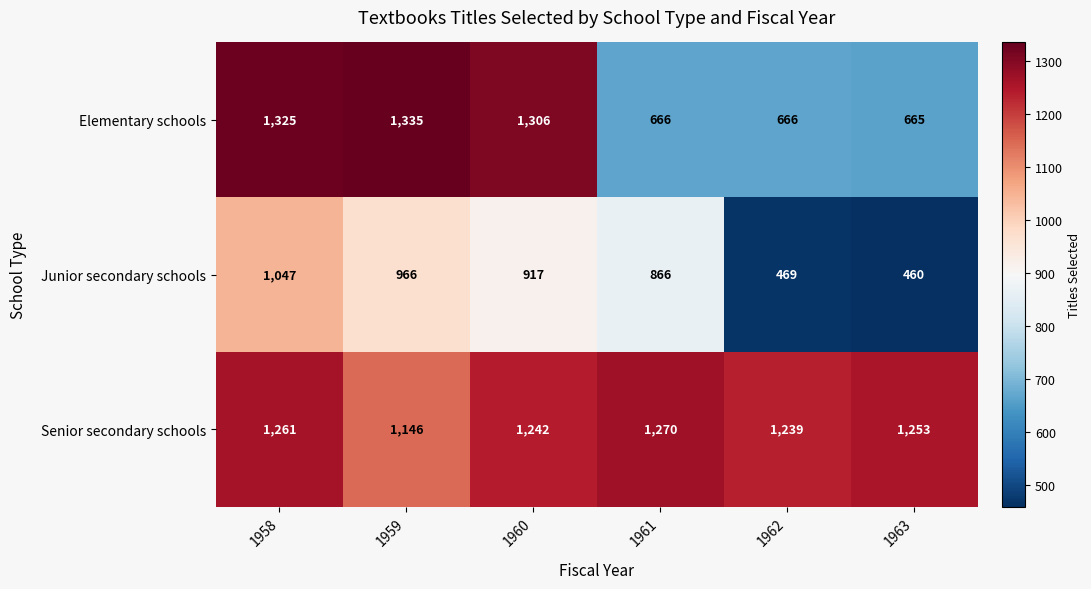

At how many categories does at least one series exceed 949?

6